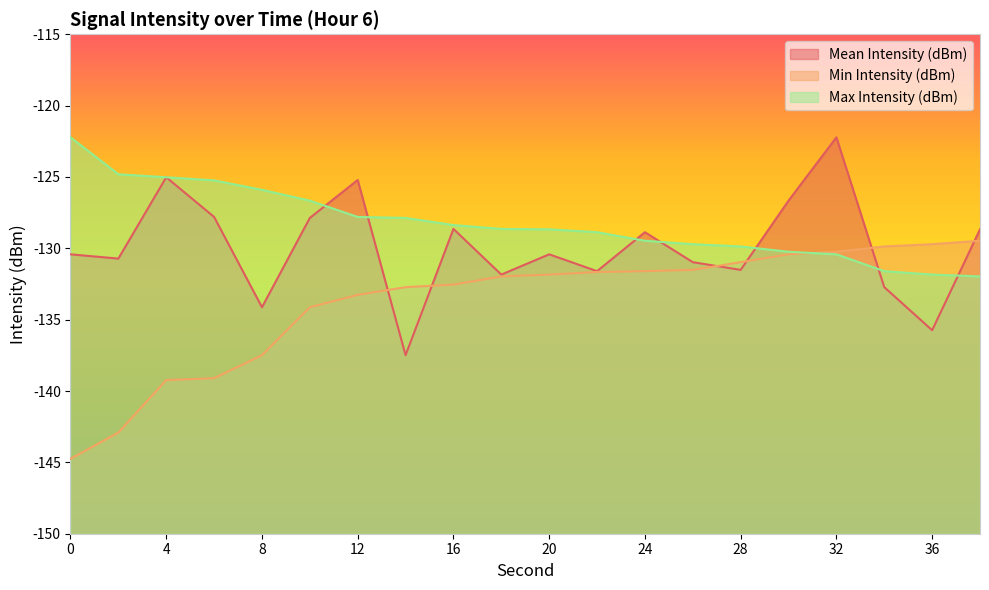

What is the sum of all Min Intensity (dBm) values?

-2675.4